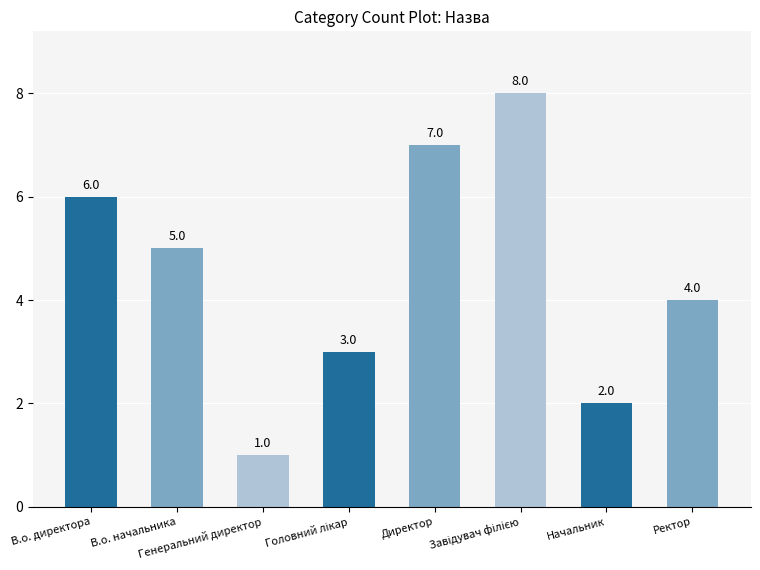

What is the difference between the maximum and minimum values?

7